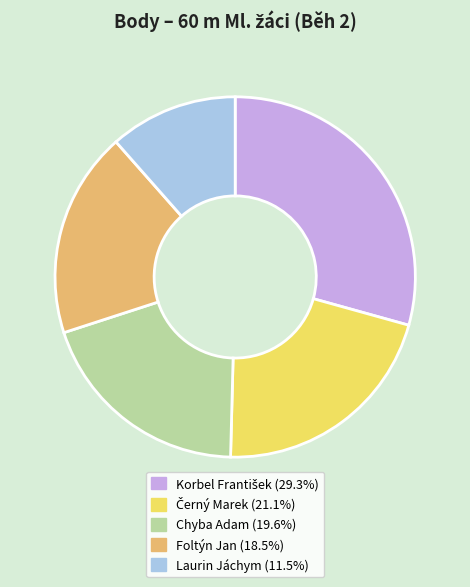

Which category has the smallest portion of the pie?

Laurin Jáchym